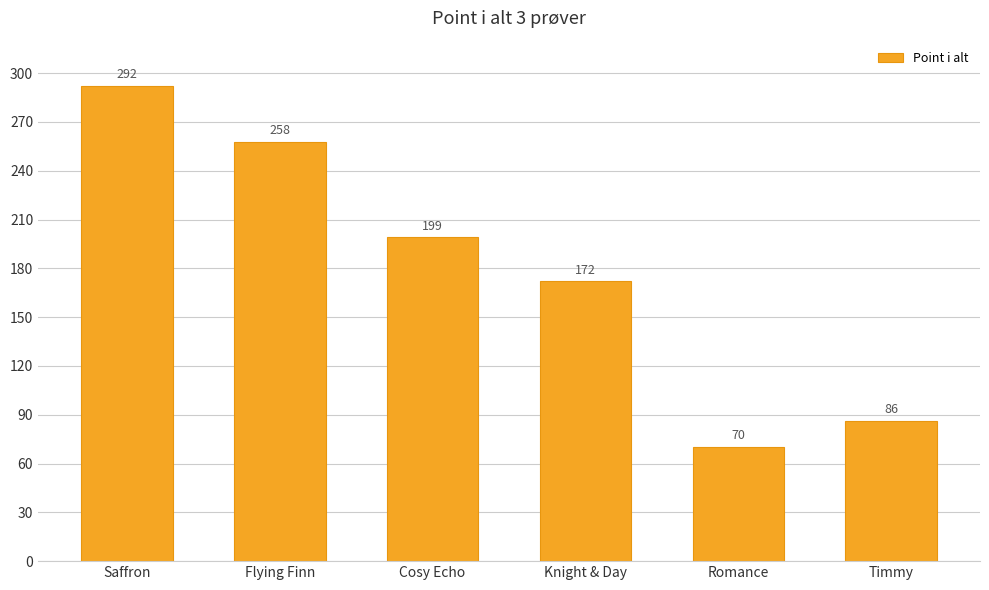

Approximately how many times larger is the value at Knight & Day compared to Timmy?

2.0